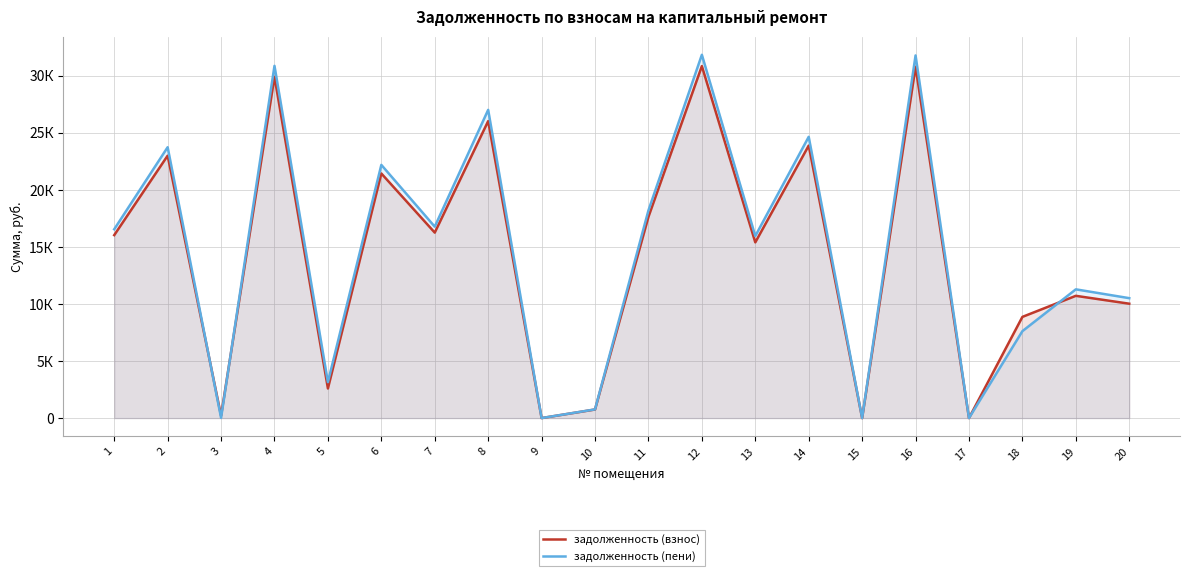

The задолженность (пени) series shows 20665.4 at 15. True or false?

False